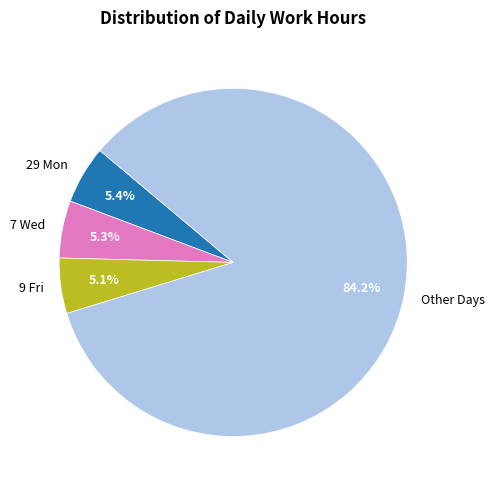

Which slice is the largest?

Other Days